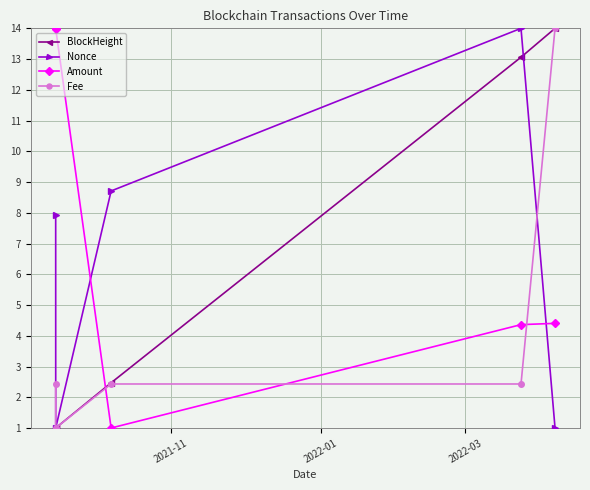

Does the chart display data point markers on the line(s)?

Yes